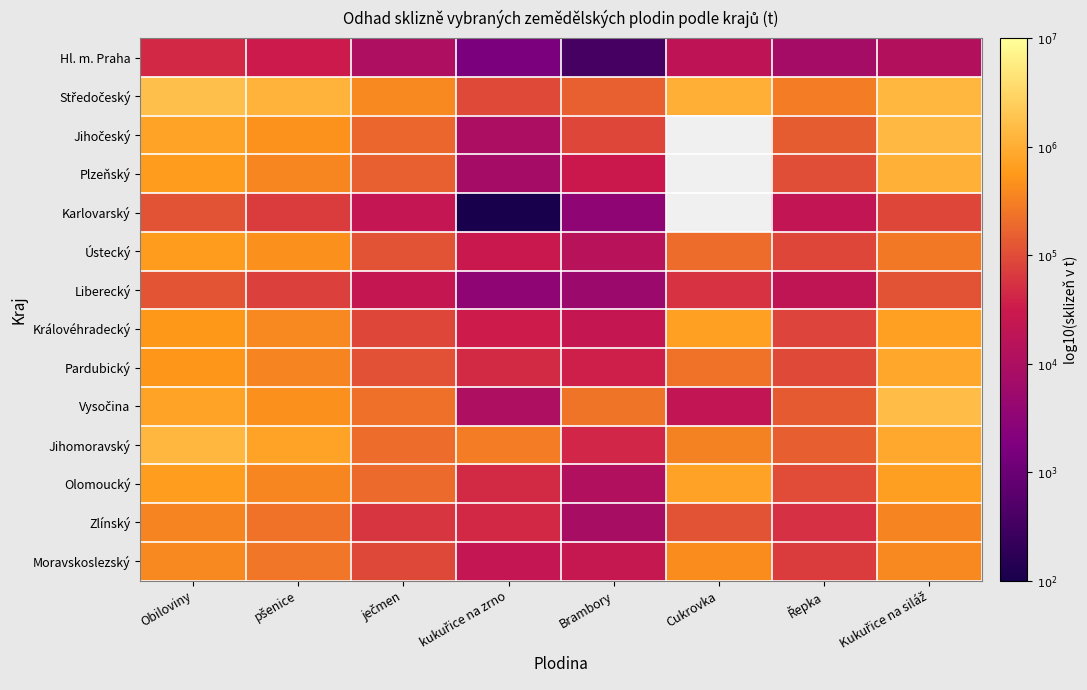

How many categories are shown in the chart?

8